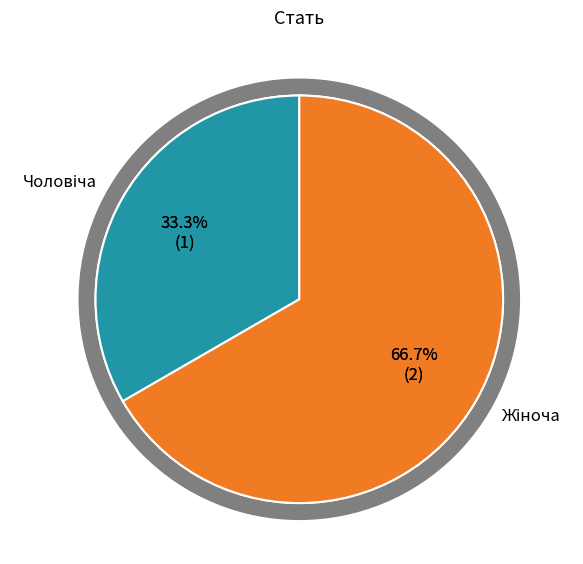

To the nearest percent, what portion does Жіноча represent?

67%